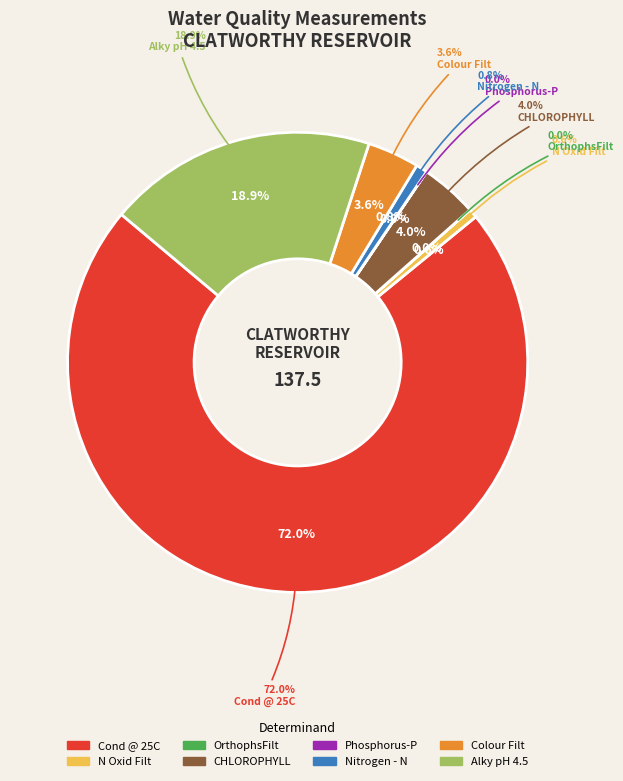

What is the ratio of the value at Cond @ 25C to the value at Alky pH 4.5?

3.8